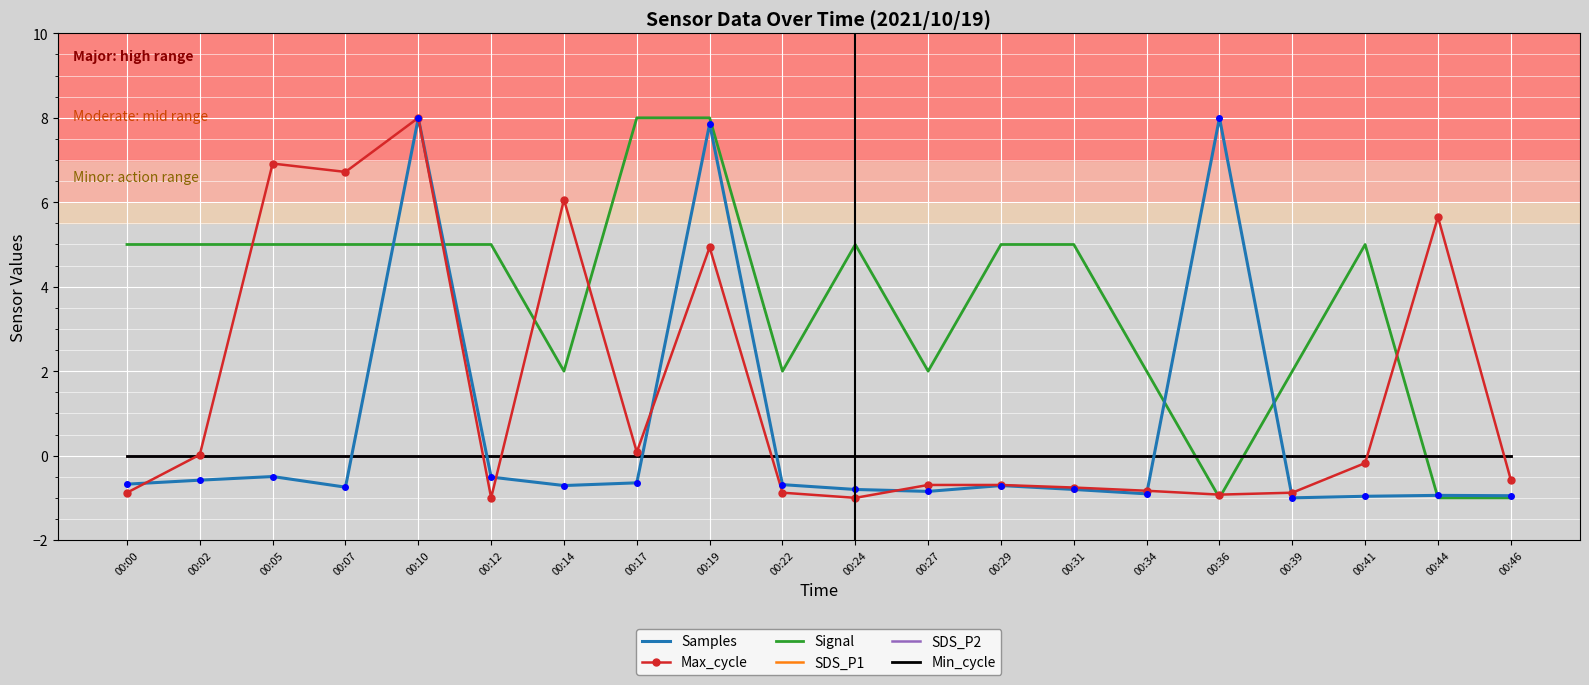

Which series ends up on top after the final intersection of SDS_P1 and Samples?

SDS_P1